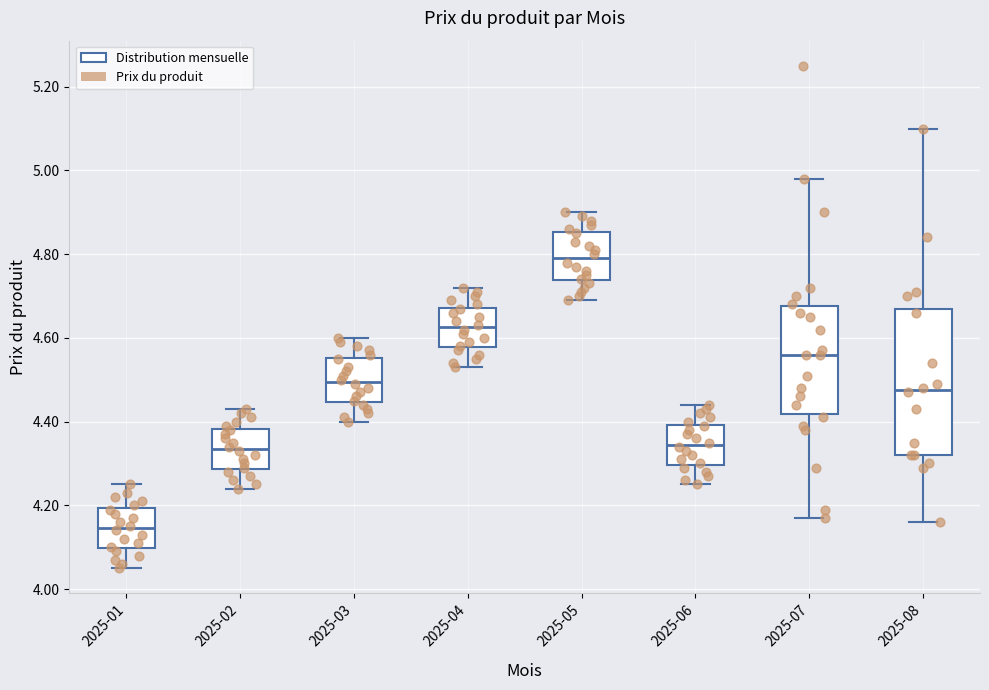

Reading left to right, transcribe this box plot: for each box, give where its median line is, the range the box spans, and where its two whiskers end, as read against the y-axis. The values are not printed on the chart, so give them approximately, as read against the axis.

2025-01: median 4.14, box 4.10 to 4.20, whiskers 4.06 to 4.26
2025-02: median 4.34, box 4.28 to 4.38, whiskers 4.24 to 4.44
2025-03: median 4.50, box 4.44 to 4.56, whiskers 4.40 to 4.60
2025-04: median 4.62, box 4.58 to 4.68, whiskers 4.54 to 4.72
2025-05: median 4.80, box 4.74 to 4.86, whiskers 4.70 to 4.90
2025-06: median 4.34, box 4.30 to 4.40, whiskers 4.26 to 4.44
2025-07: median 4.56, box 4.42 to 4.68, whiskers 4.18 to 4.98
2025-08: median 4.48, box 4.32 to 4.68, whiskers 4.16 to 5.10